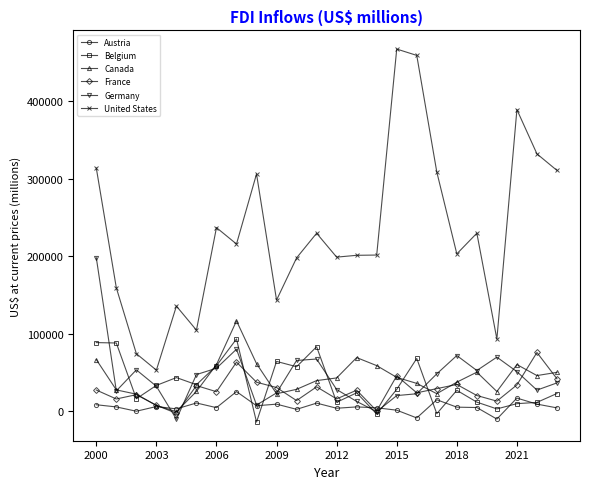

Which series has the largest total across all categories?

United States